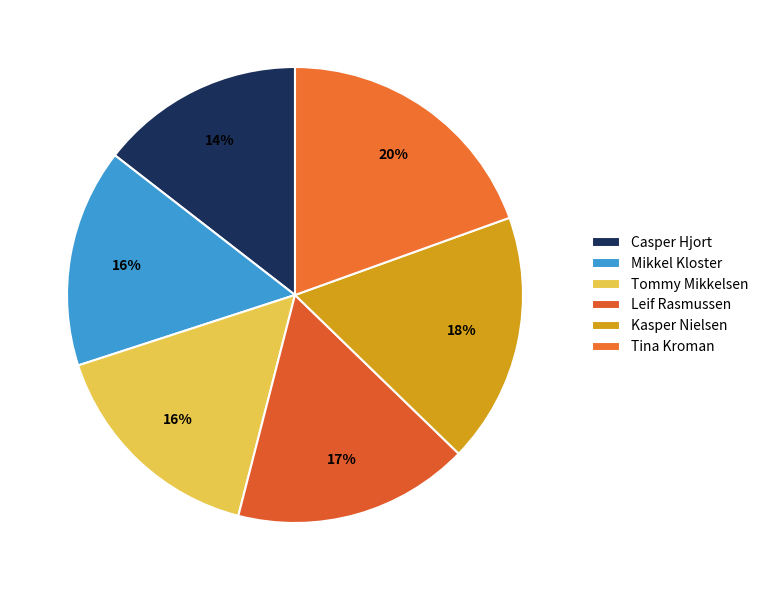

Is there a majority slice in this chart?

No